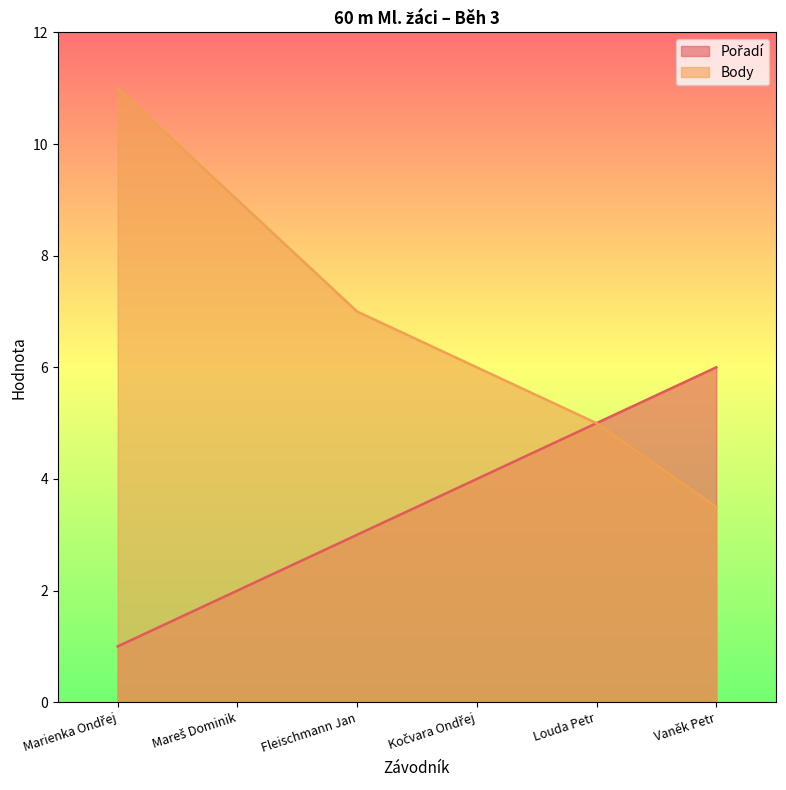

What is the label of the 3rd point from the right?

Kočvara Ondřej